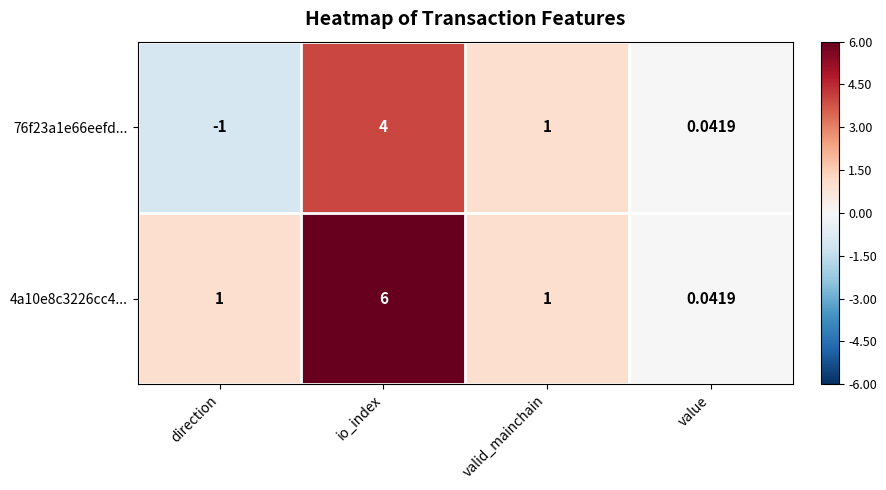

List the labels in order of 76f23a1e66eefd... value, smallest first.

direction, value, valid_mainchain, io_index